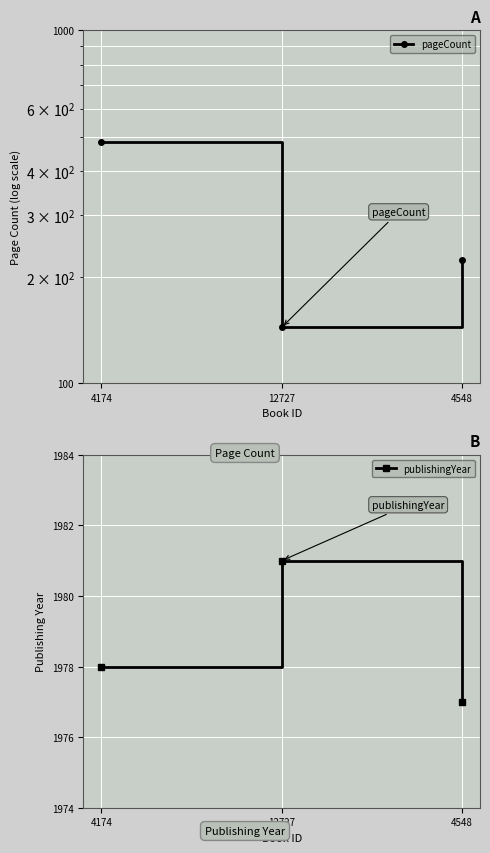

Reading right to left, what are all the values shown in this chart?

pageCount: 224	144	484
publishingYear: 1977	1981	1978